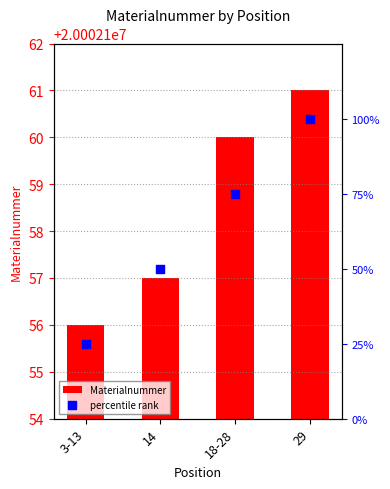

Is the value of Materialnummer at 29 greater than the value of percentile rank at 14?

Yes